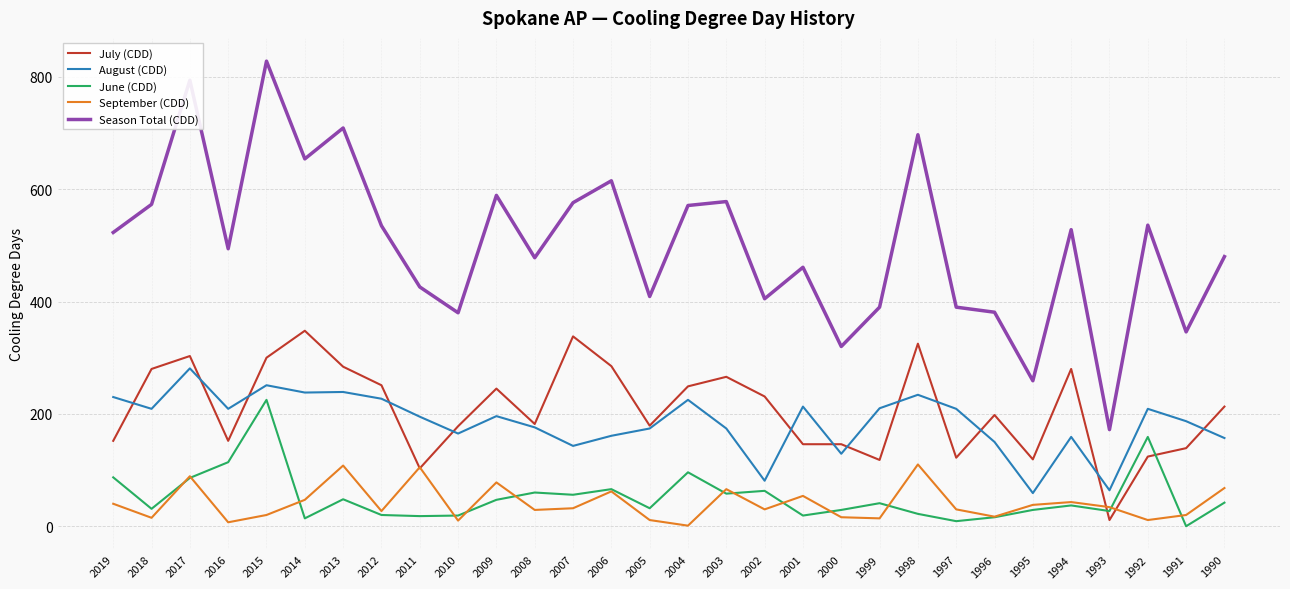

Rank the series by their maximum value, from lowest to highest.

September (CDD), June (CDD), August (CDD), July (CDD), Season Total (CDD)